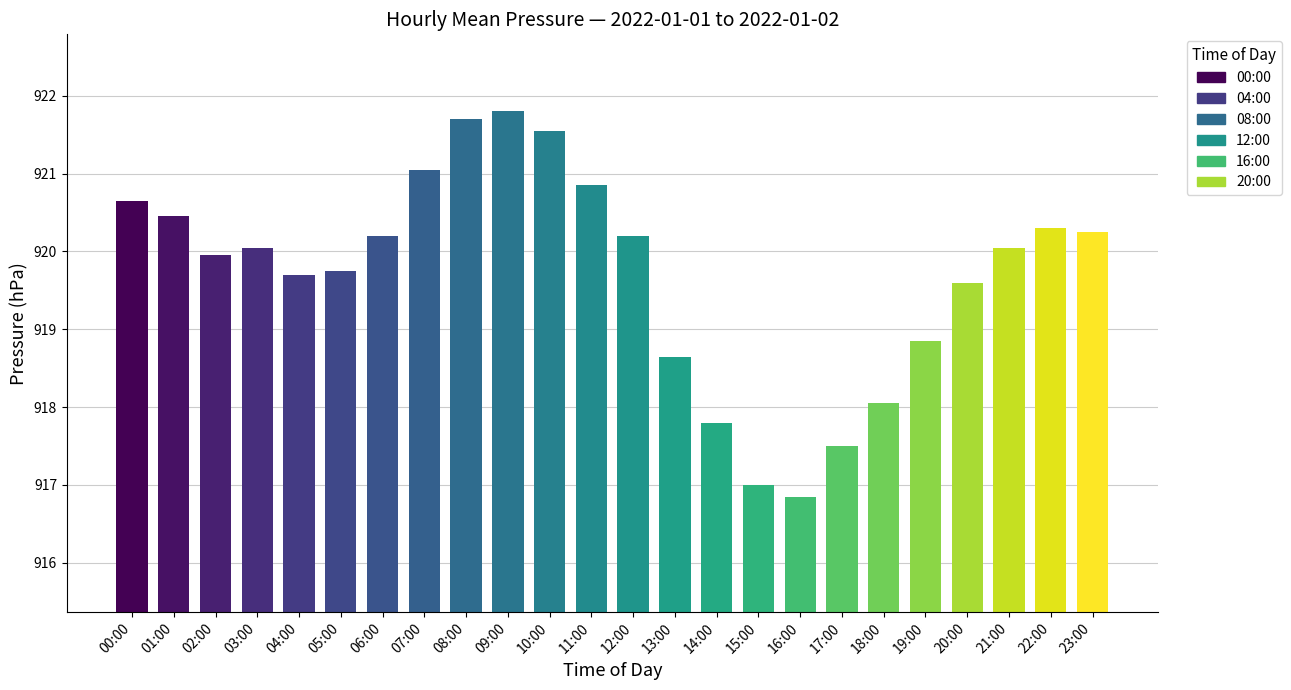

Where is the data nearest to the value 919?

19:00